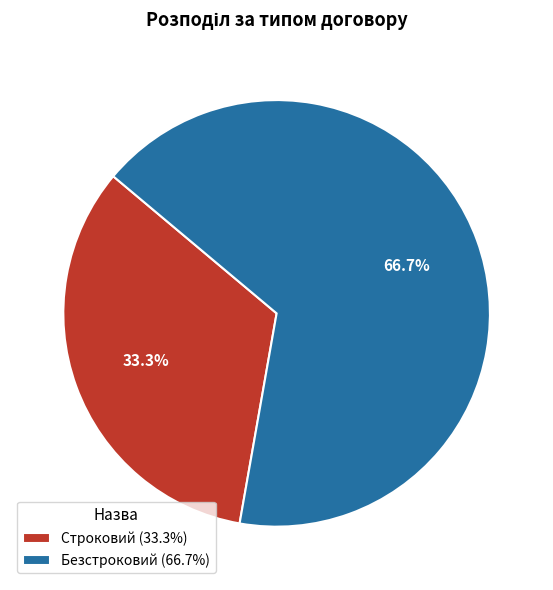

What is the majority slice?

Безстроковий